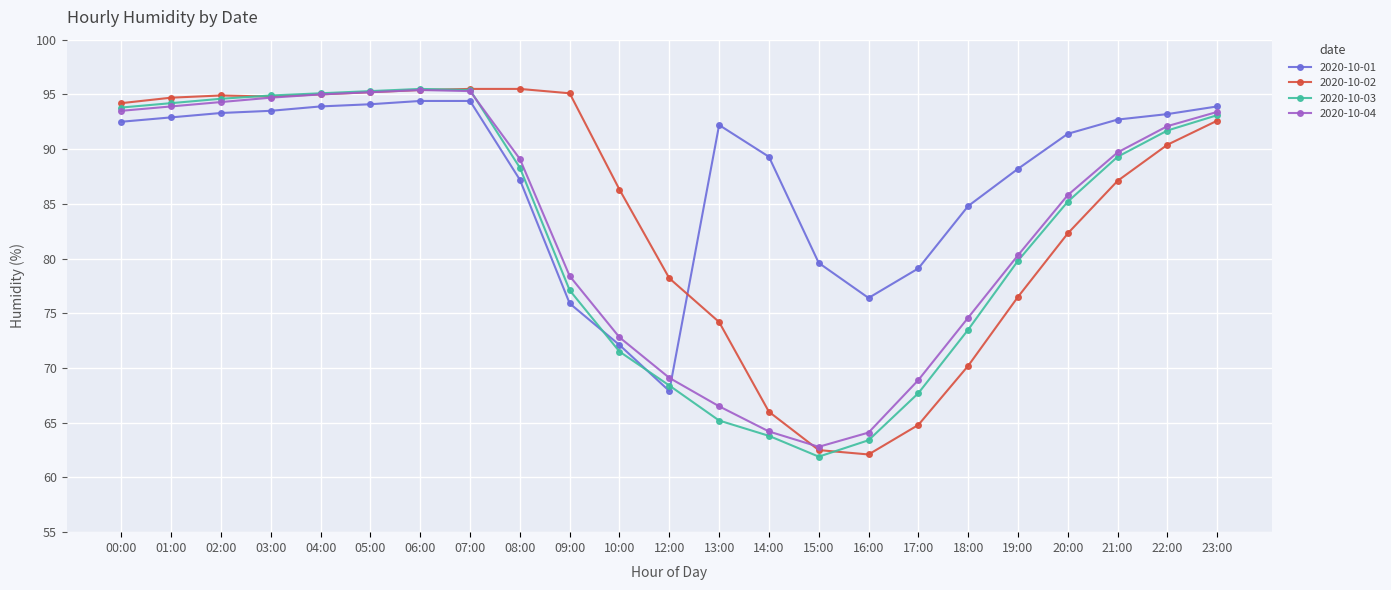

What is the difference between the highest and lowest values at 02:00?

1.6